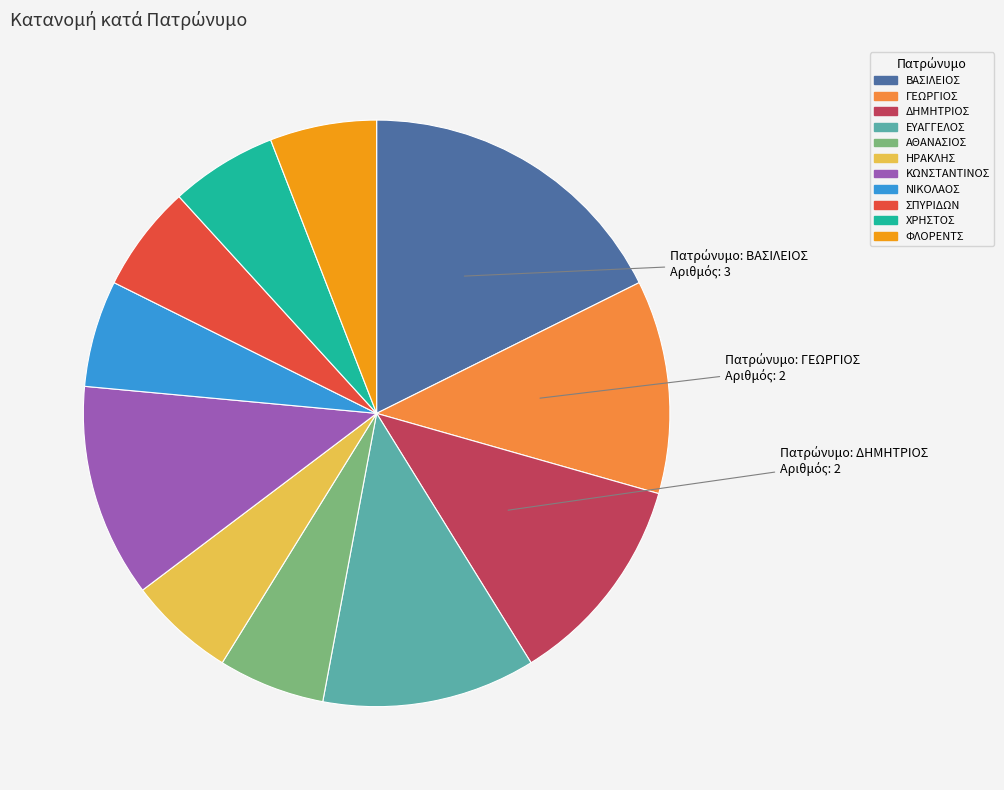

What is the largest slice in the pie chart?

ΒΑΣΙΛΕΙΟΣ